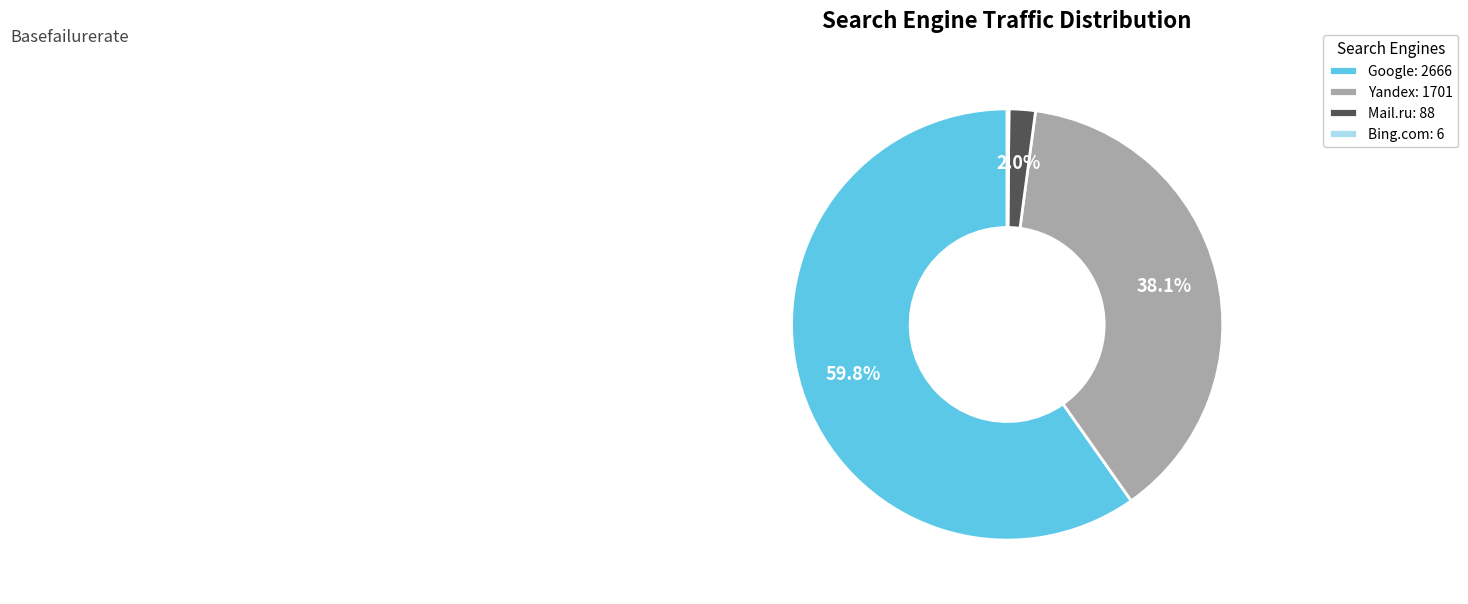

Which category accounts for the majority?

Google: 2666